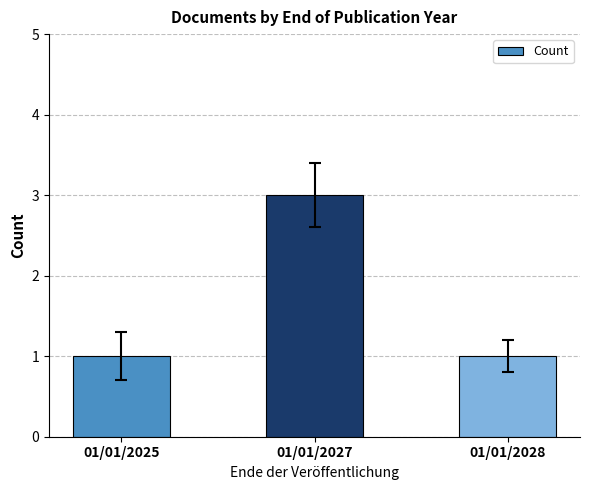

The chart shows a value of 1 at 01/01/2025. True or false?

True